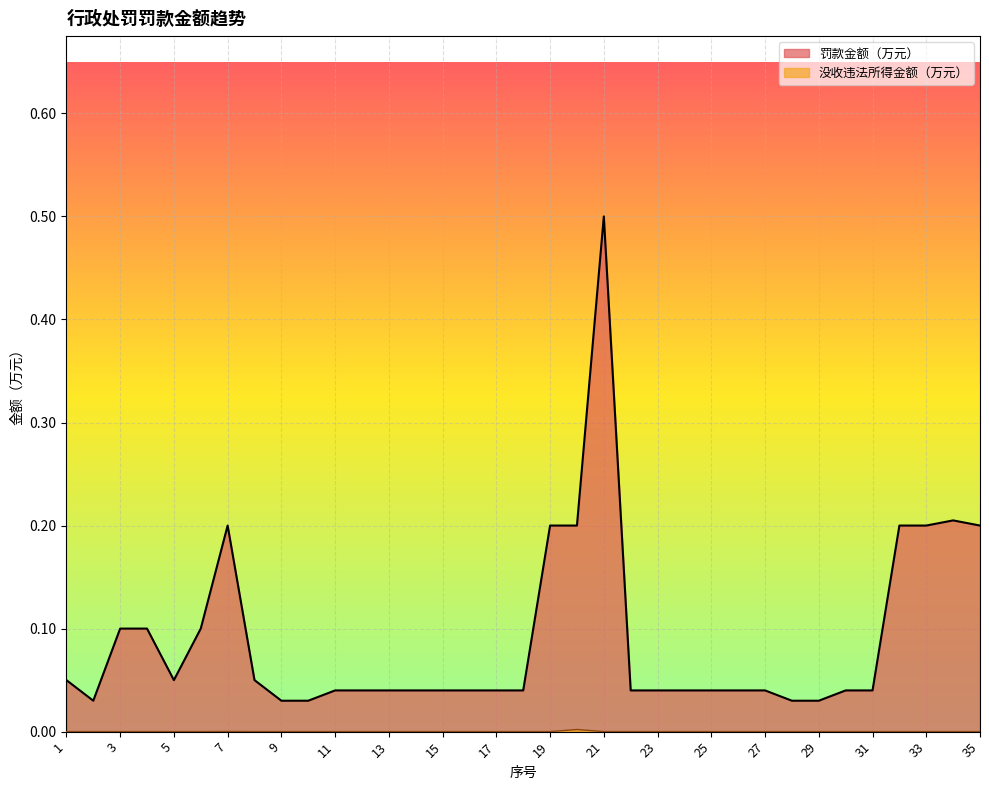

Which category has the lowest value in the 没收违法所得金额（万元） series?

1